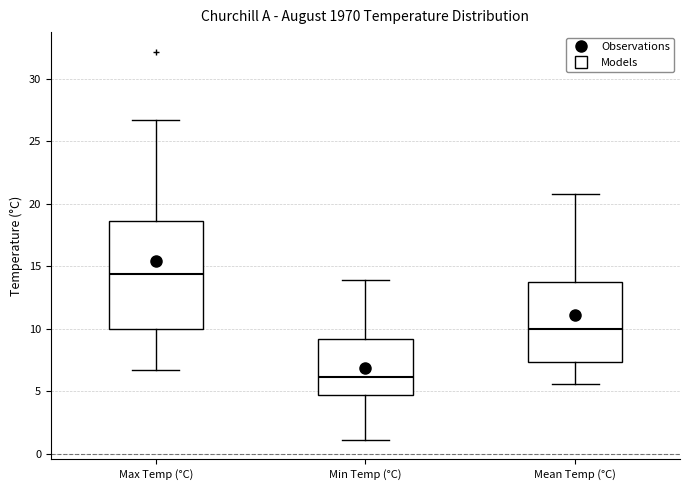

Where does the upper whisker of the box for Max Temp (°C) end on the y-axis? The values are not printed on the chart, so give them approximately, as read against the axis.

26.5